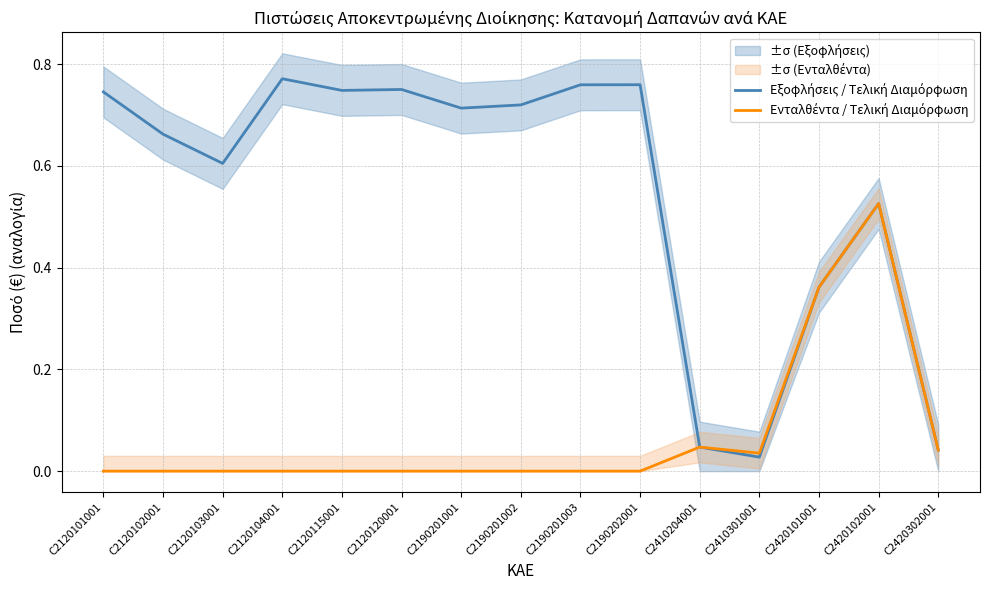

True or false: Εξοφλήσεις / Τελική Διαμόρφωση has more than 0 interior local peaks.

True